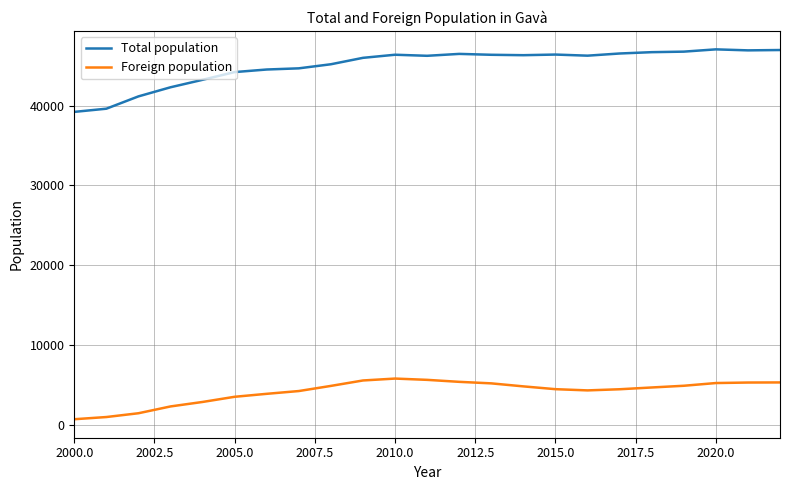

What is the sum of all Total population values?

1035621